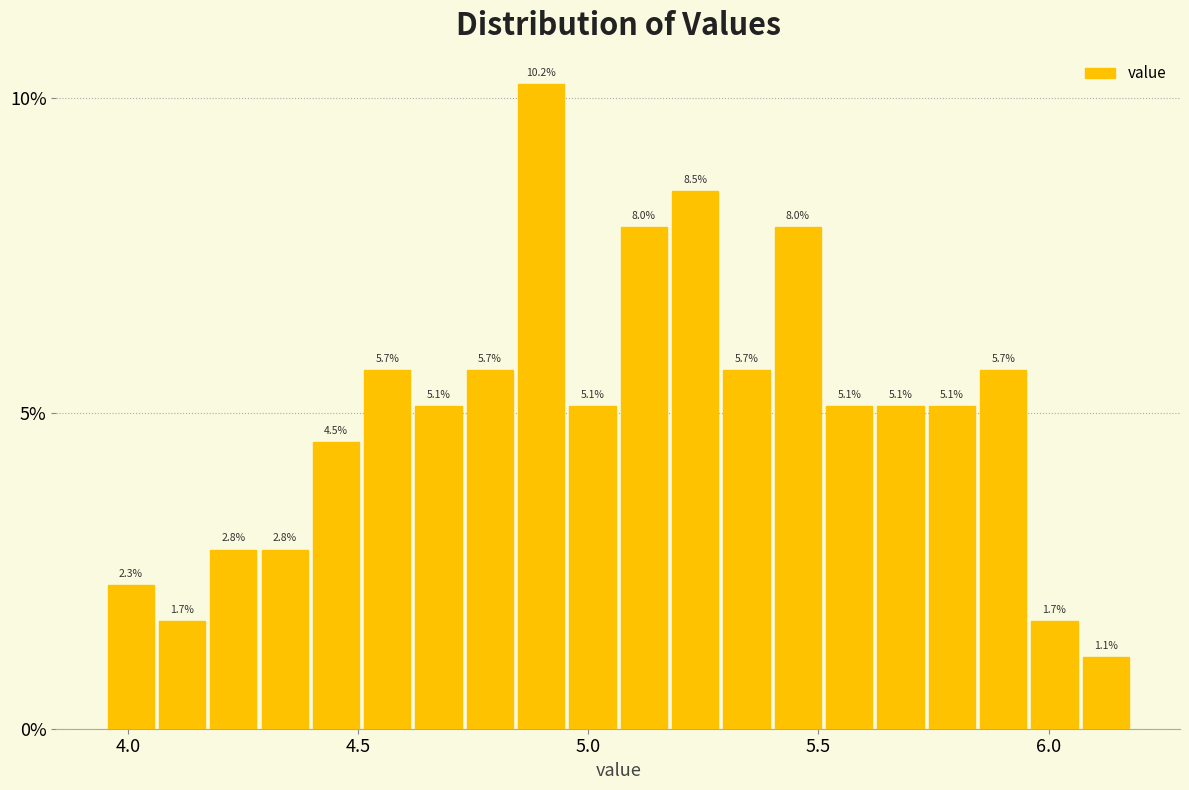

Read against the x-axis, roughly where is the centre of the tallest bar?

4.90